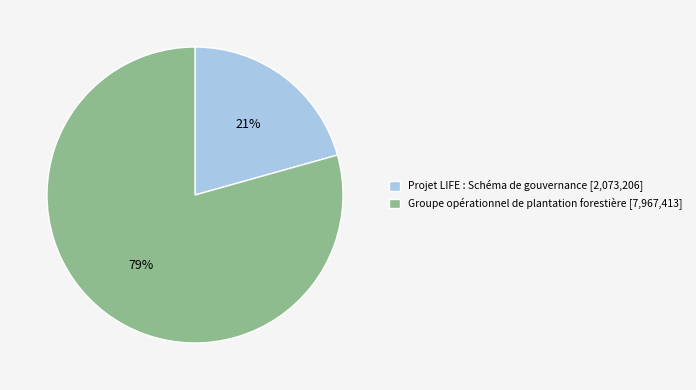

Rank the categories by value from highest to lowest.

Groupe opérationnel de plantation forestière [7,967,413], Projet LIFE : Schéma de gouvernance [2,073,206]